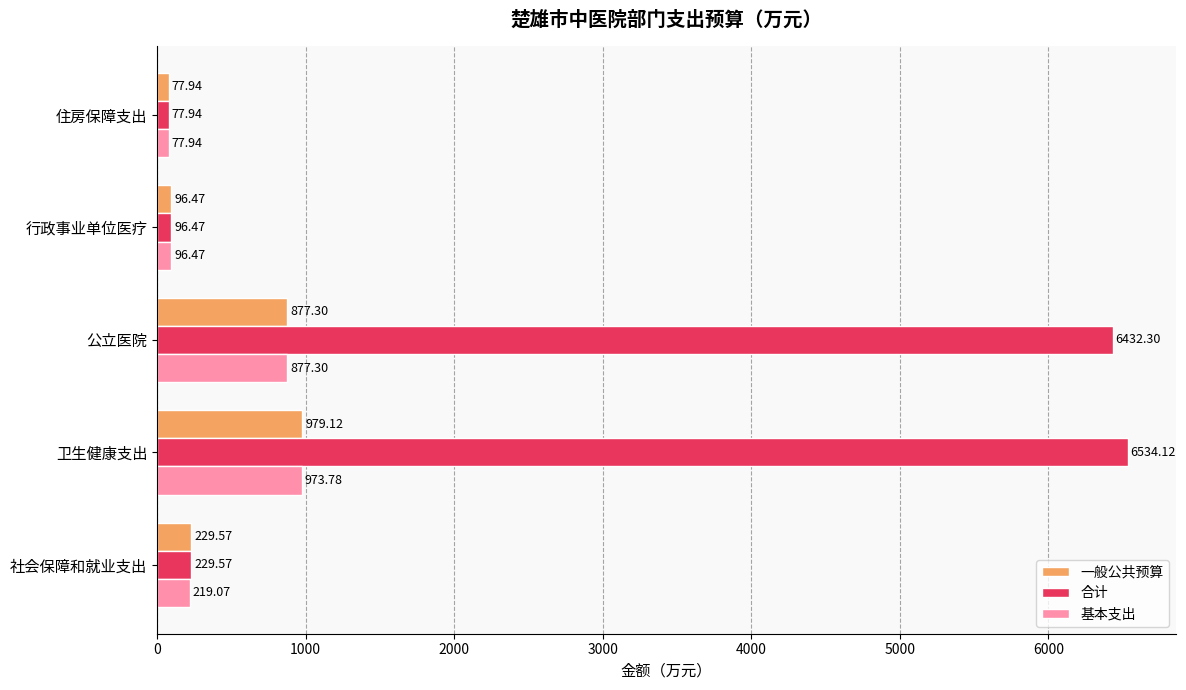

What is the difference between the second highest and minimum values in the 基本支出 series?

799.4